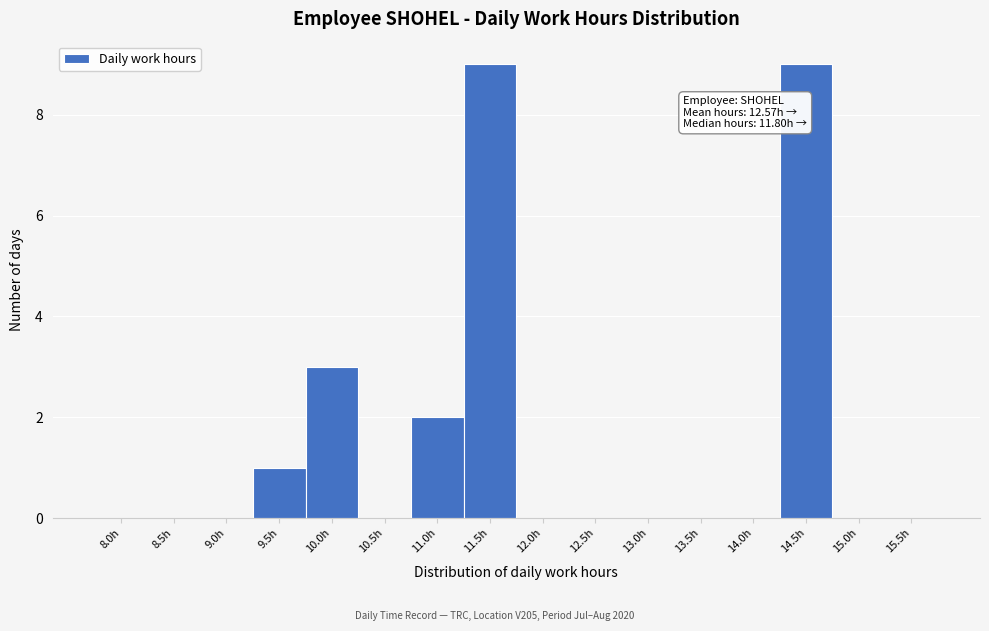

Reading left to right, extract all data points from this chart.

8.0h=0	8.5h=0	9.0h=0	9.5h=1	10.0h=3	10.5h=0	11.0h=2	11.5h=9	12.0h=0	12.5h=0	13.0h=0	13.5h=0	14.0h=0	14.5h=9	15.0h=0	15.5h=0